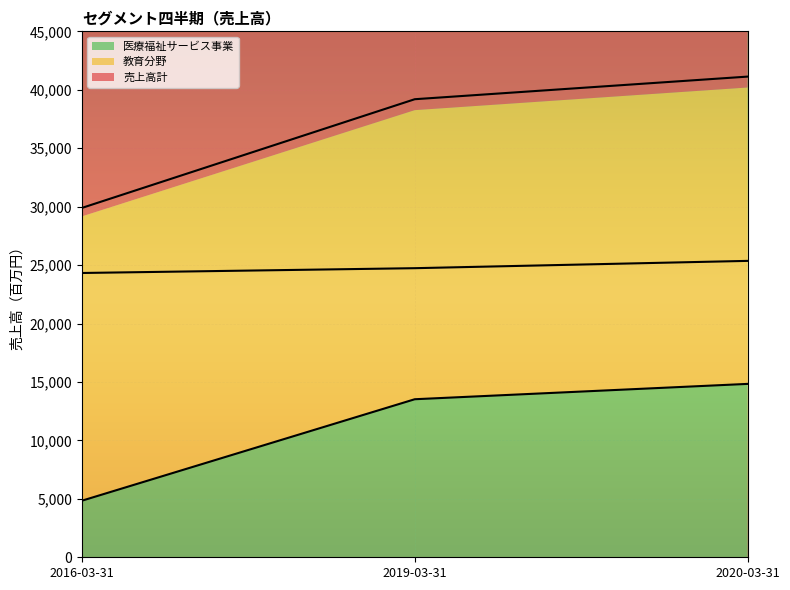

Where is 医療福祉サービス事業 nearest to the value 9838?

2019-03-31